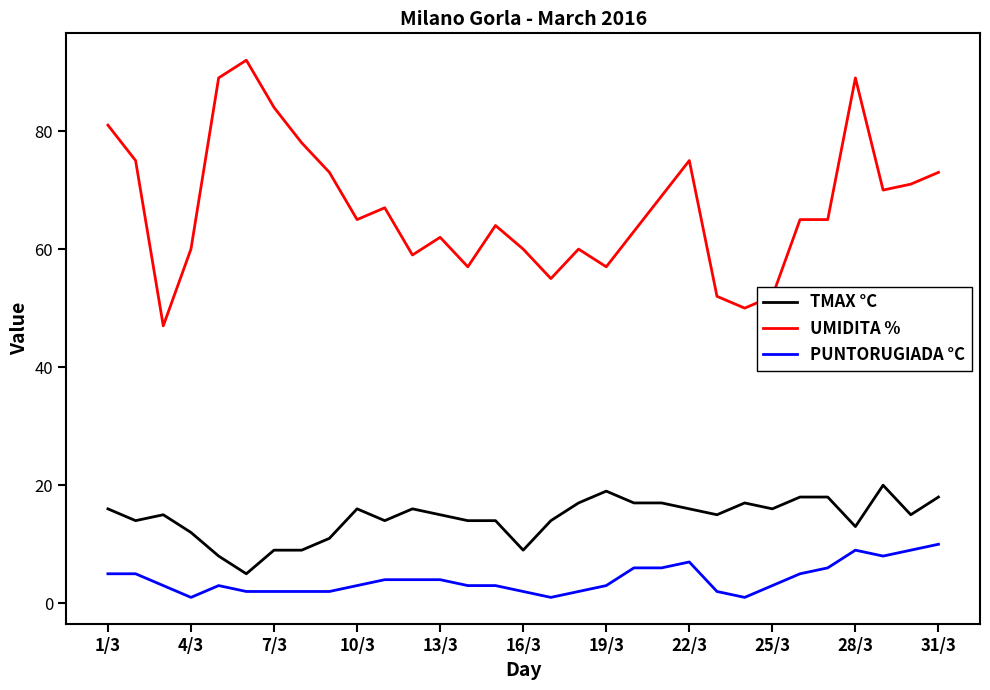

True or false: TMAX °C and PUNTORUGIADA °C cross at least once.

False